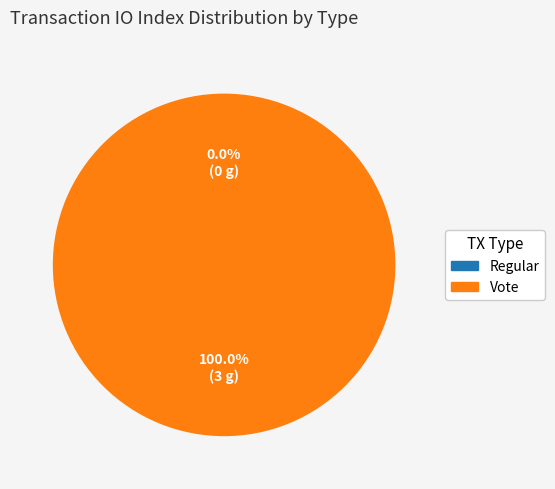

To the nearest percent, what is the combined percentage of Regular and Vote?

100%